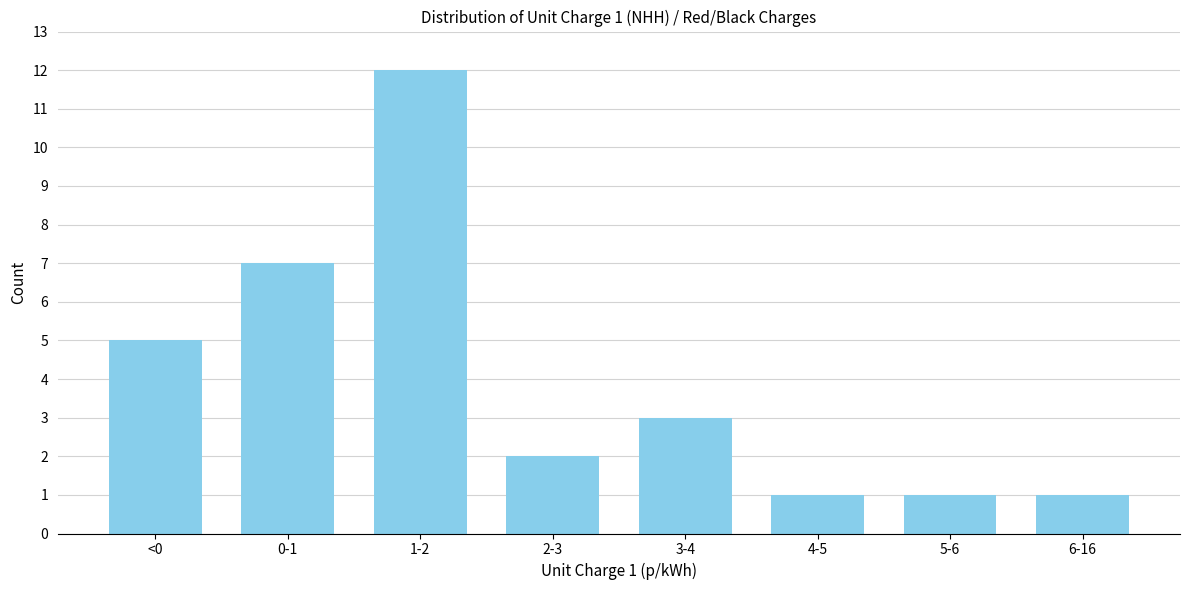

Reading left to right, extract all data points from this chart.

<0=5	0-1=7	1-2=12	2-3=2	3-4=3	4-5=1	5-6=1	6-16=1